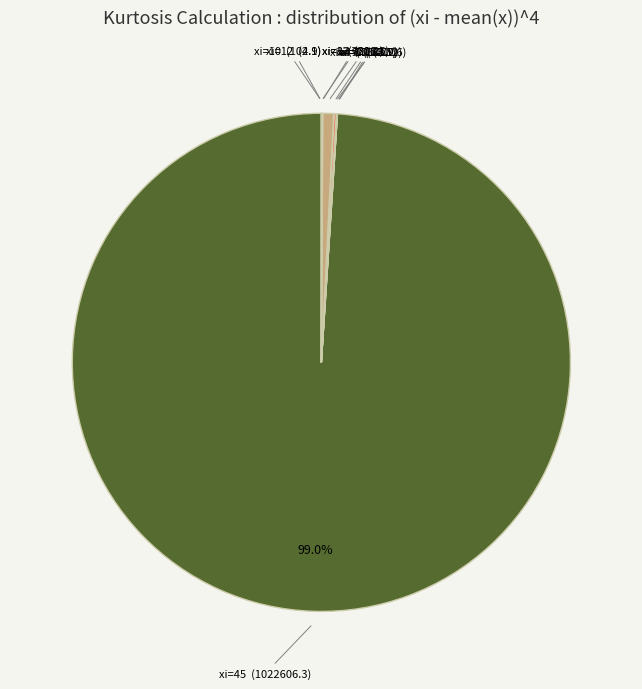

Does any single category account for the majority?

Yes